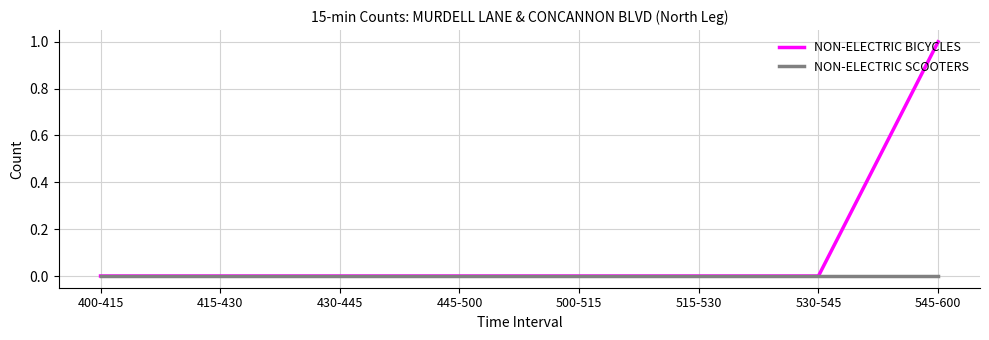

Rank the series by their average value, from highest to lowest.

NON-ELECTRIC BICYCLES, NON-ELECTRIC SCOOTERS